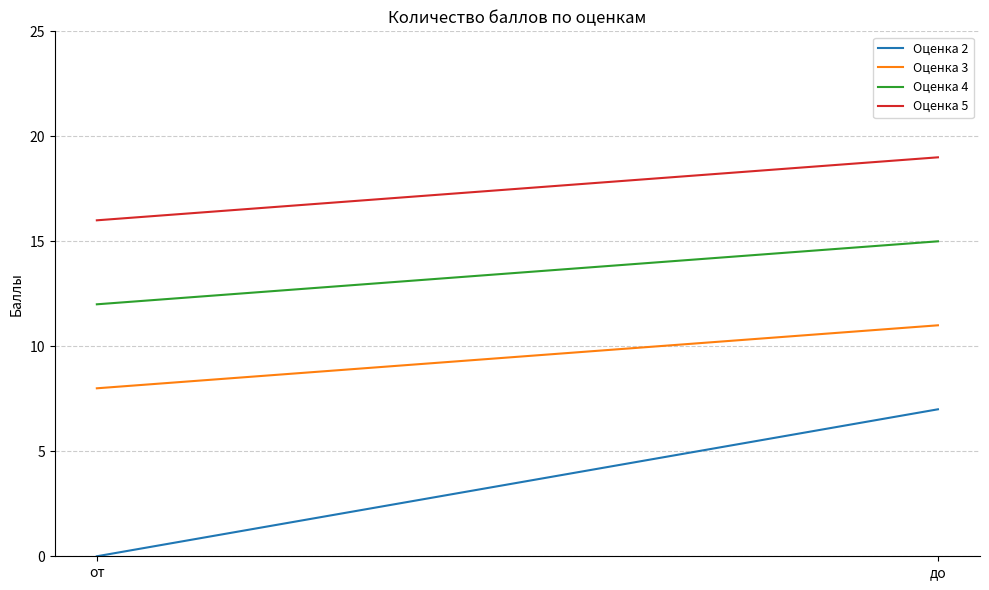

List the labels in order of Оценка 2 value, largest first.

до, от